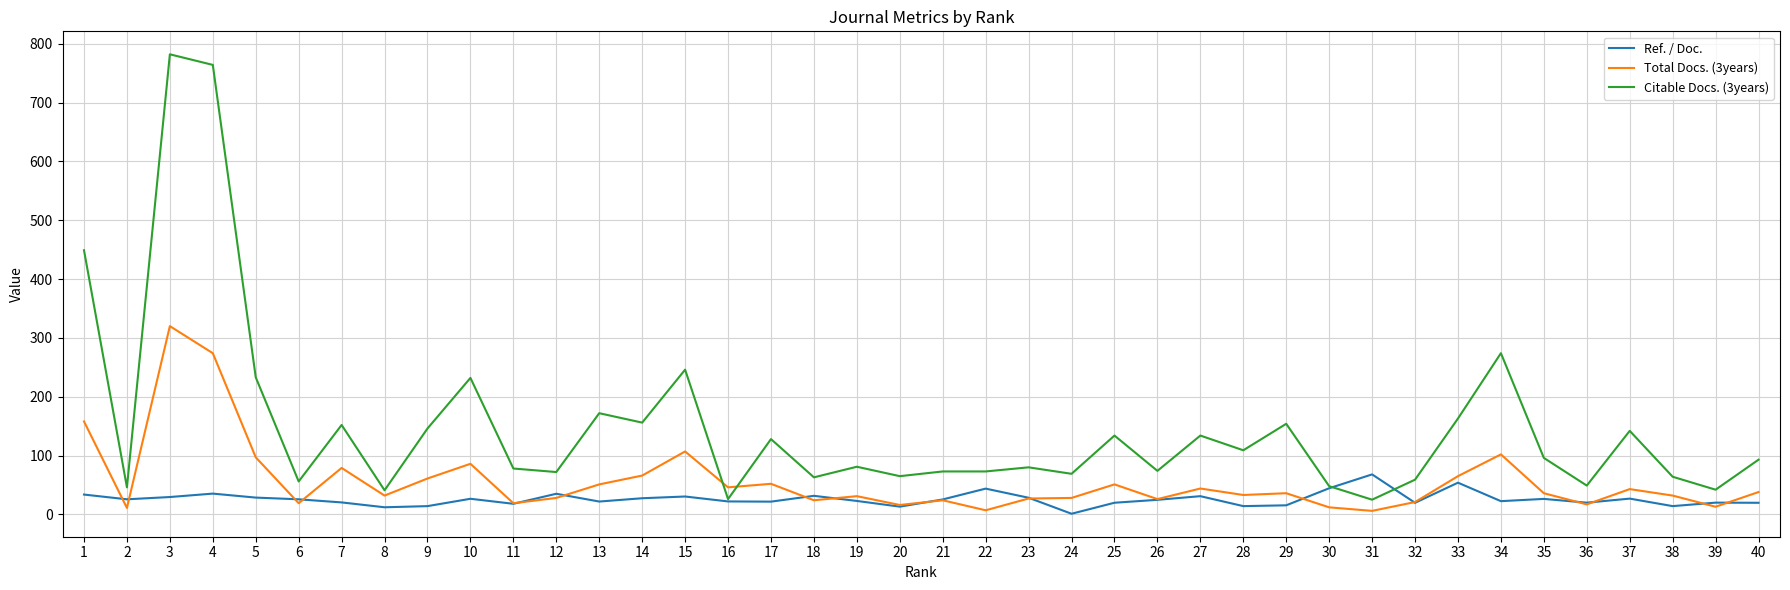

True or false: Citable Docs. (3years) and Total Docs. (3years) intersect in this chart.

True